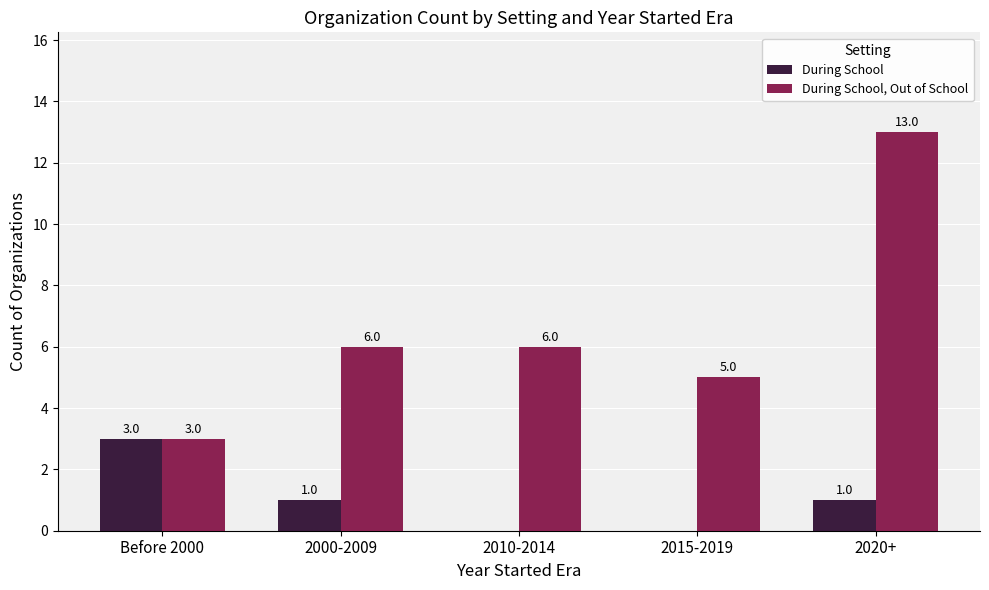

Is the value of During School, Out of School at 2010-2014 greater than the value of During School at 2020+?

Yes